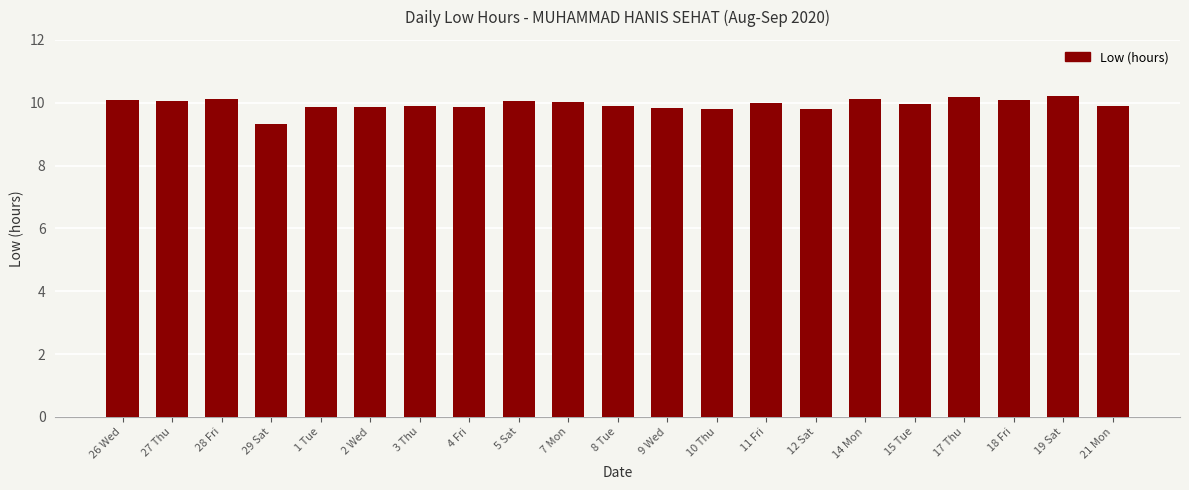

What is the ratio of the value at 10 Thu to the value at 5 Sat?

1.0